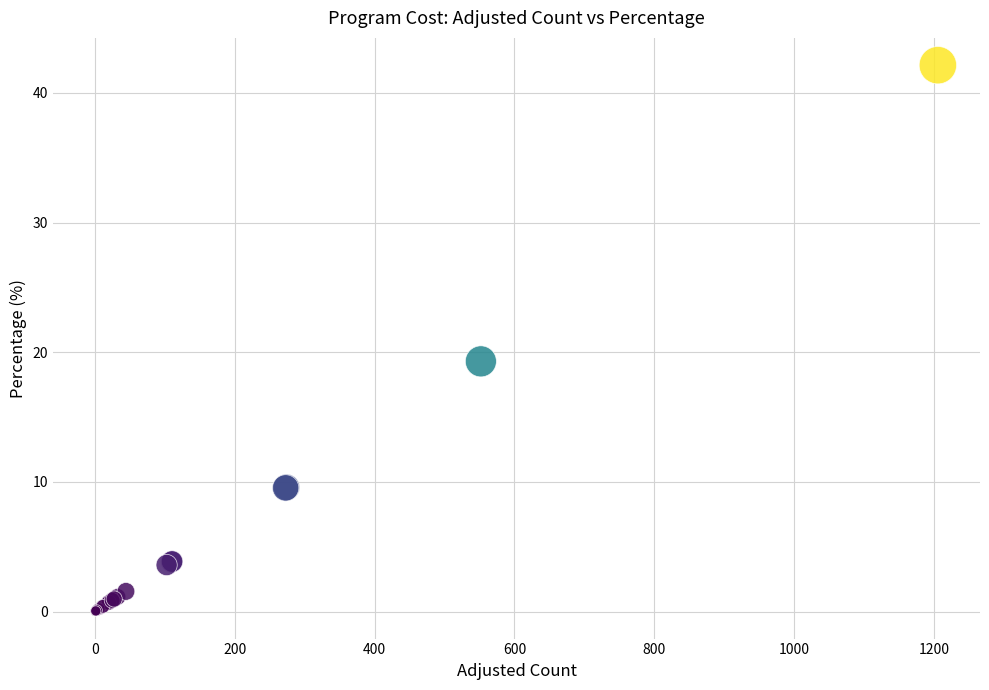

What Y value in the scatter plot is closest to 21?

19.3